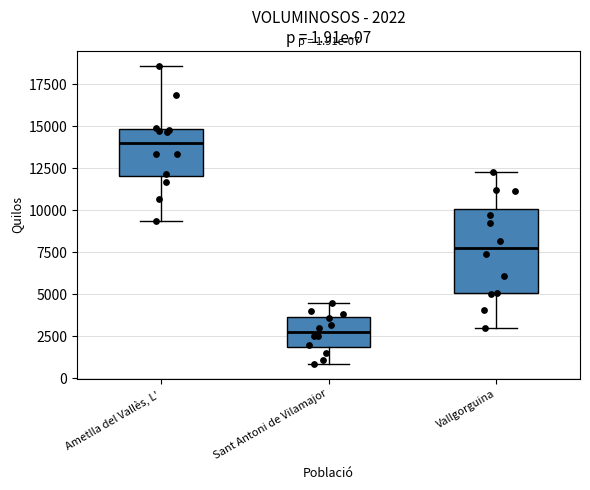

Comparing the boxes themselves (not the whiskers), which one is the tallest?

Vallgorguina